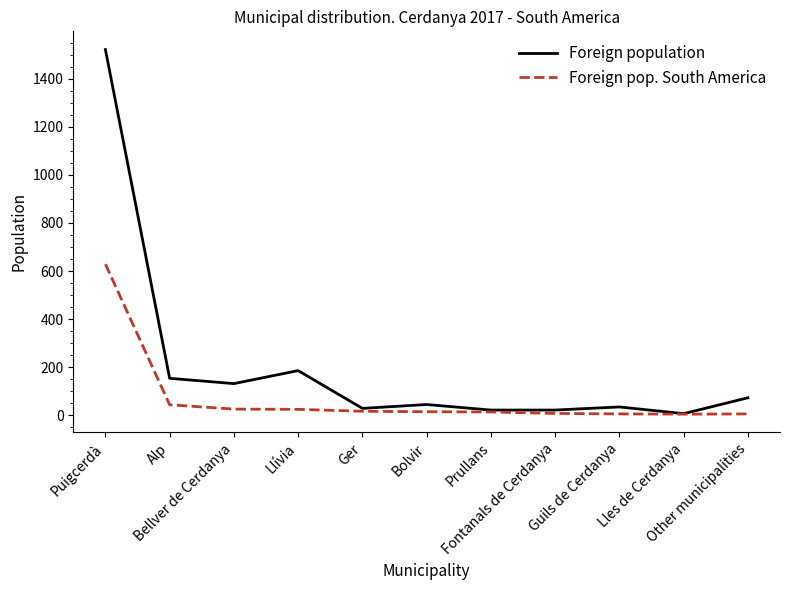

Which series has the widest spread of values?

Foreign population